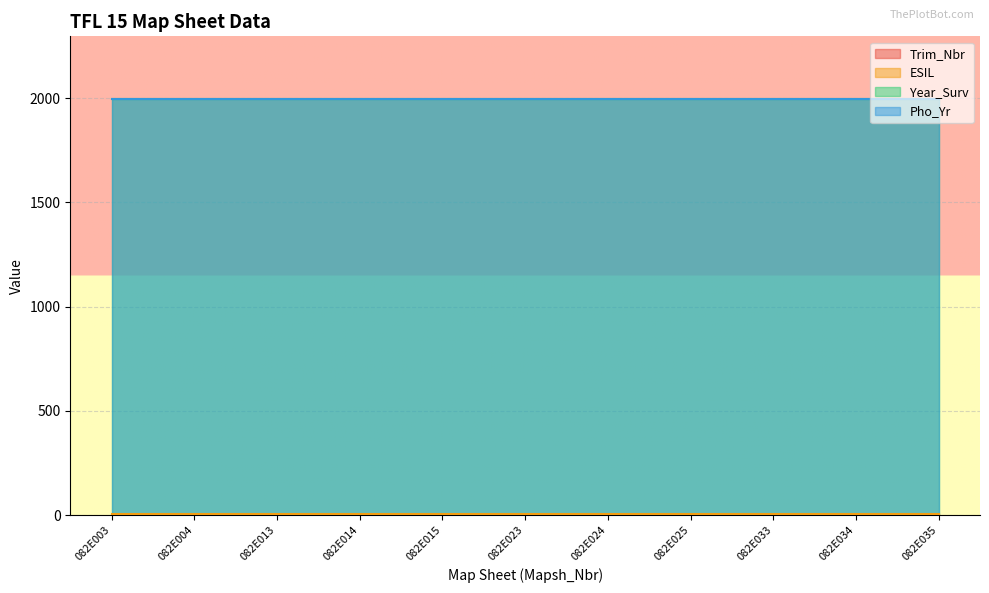

What is the total value across all series at 082E034?

3998